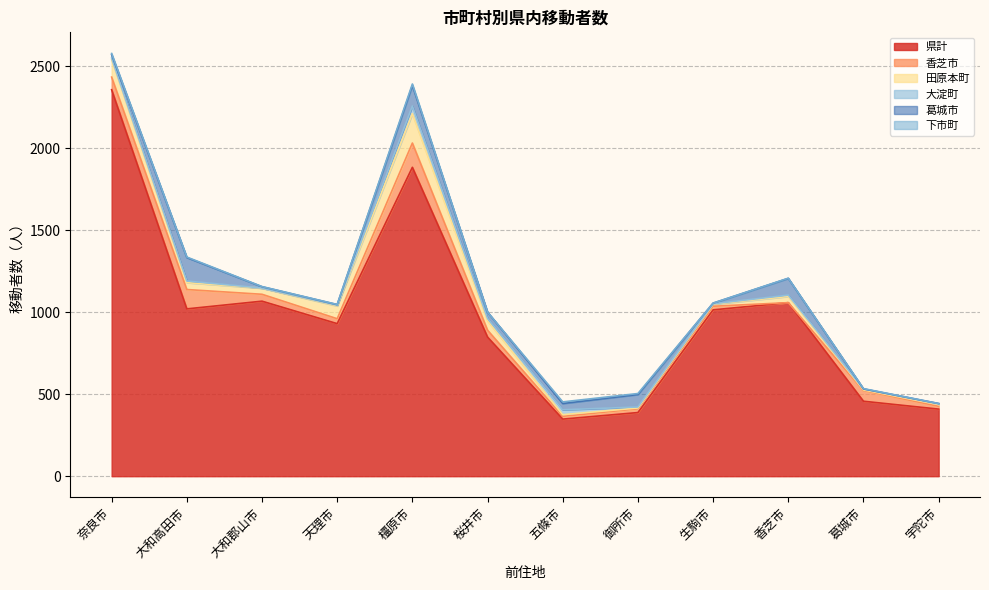

How many series are shown in this chart?

6